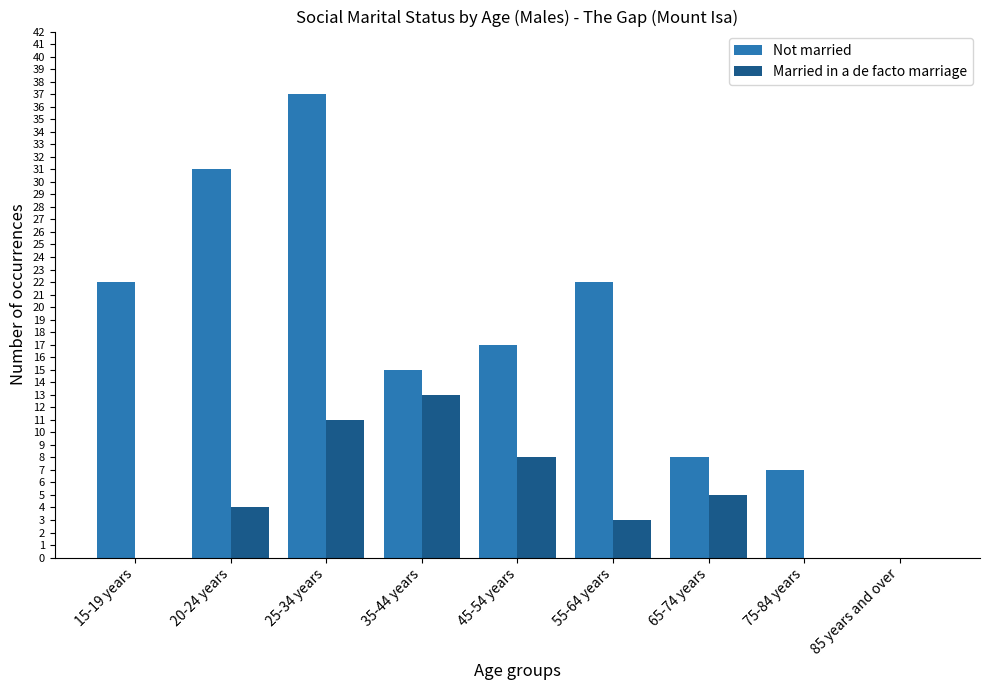

How many positive values does the Not married series have?

8